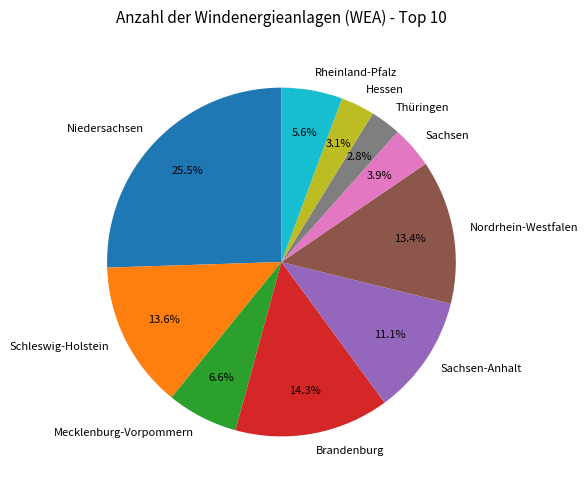

Which has a higher value, Nordrhein-Westfalen or Hessen?

Nordrhein-Westfalen